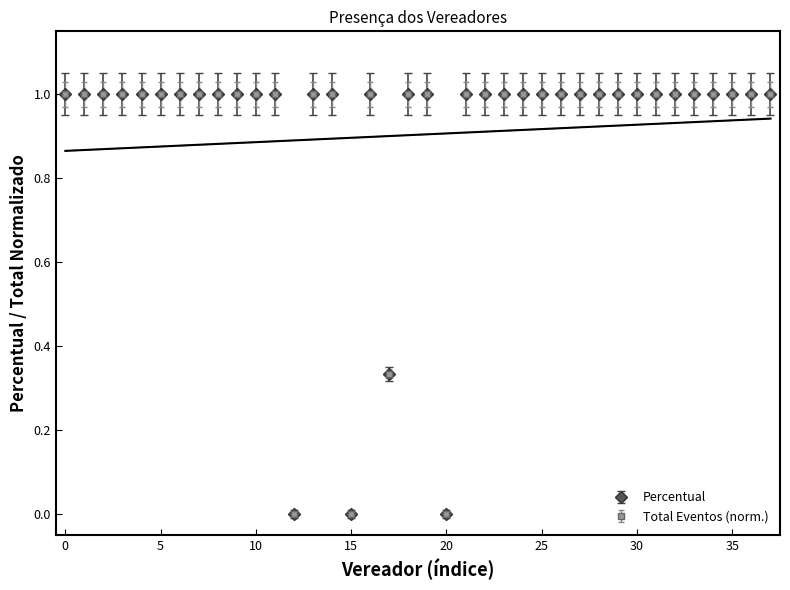

Which series has the largest total across all categories?

Percentual